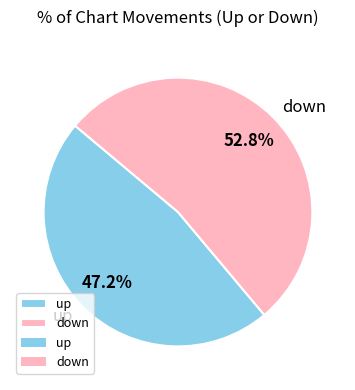

Do up and down together represent more than half of the pie?

Yes